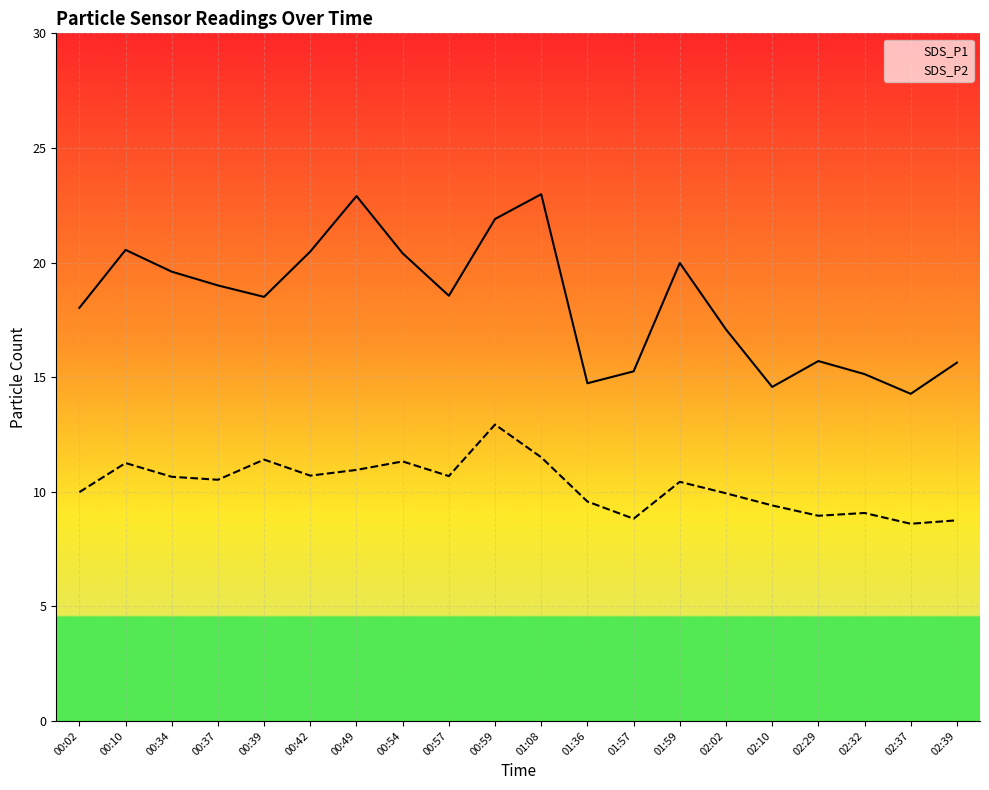

At which label does SDS_P1 first exceed 18?

00:02